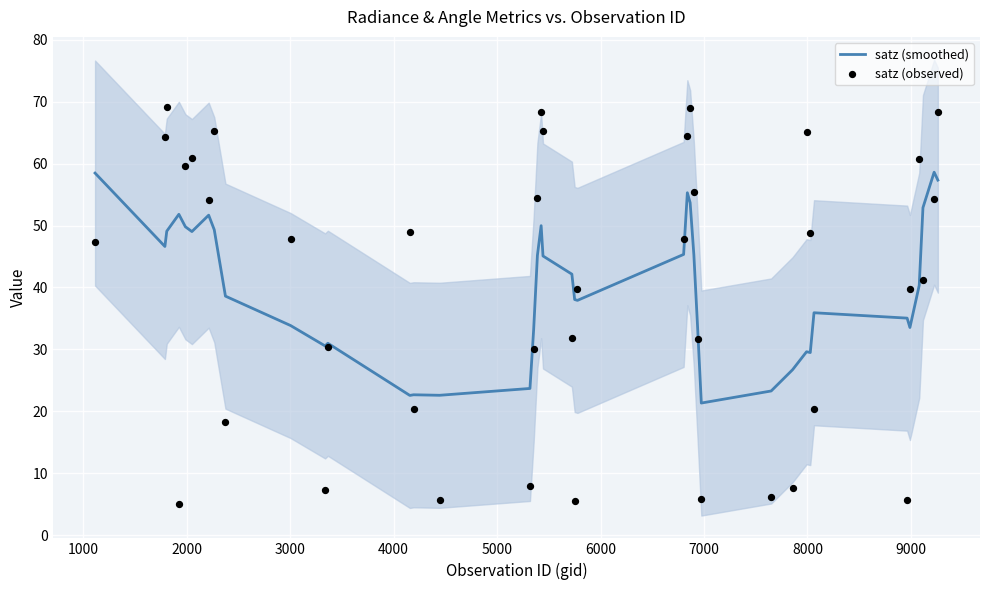

Is the value of satz (smoothed) at 15 greater than the value of satz (observed) at 26?

No